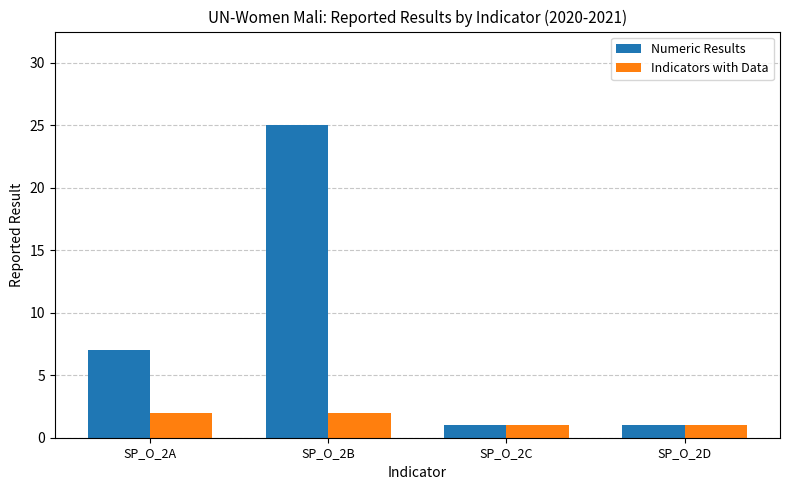

Which label corresponds to the largest value in the chart?

SP_O_2B